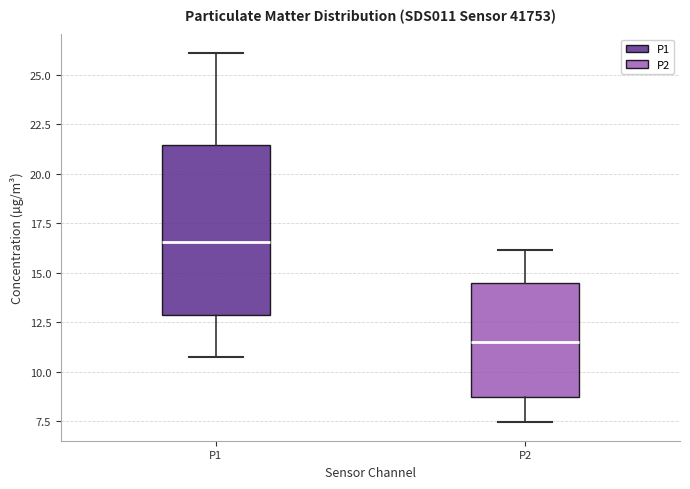

Which box has the lowest median line?

P2